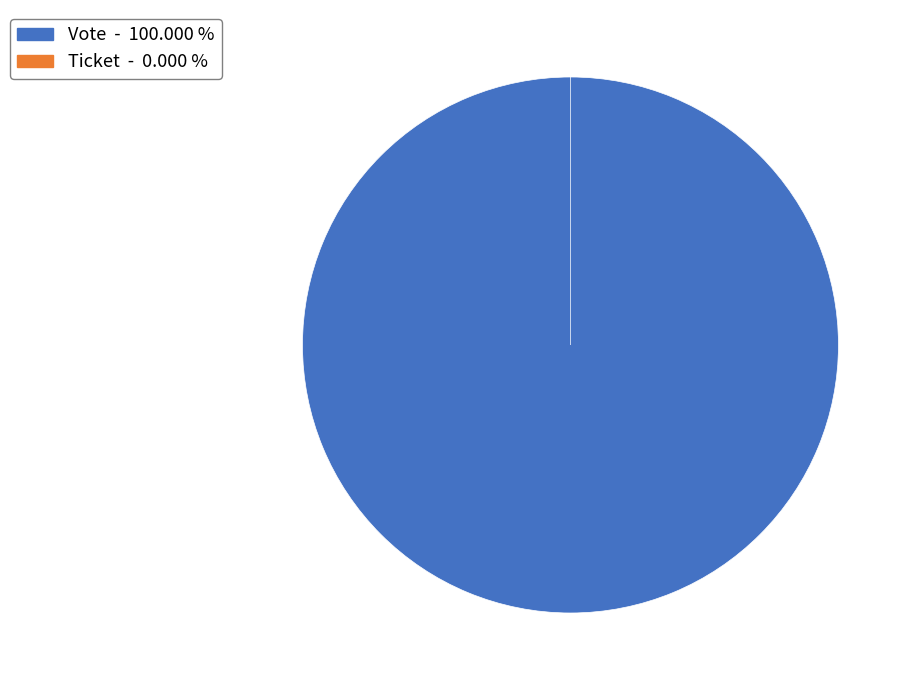

Which category has the biggest portion of the pie?

Vote